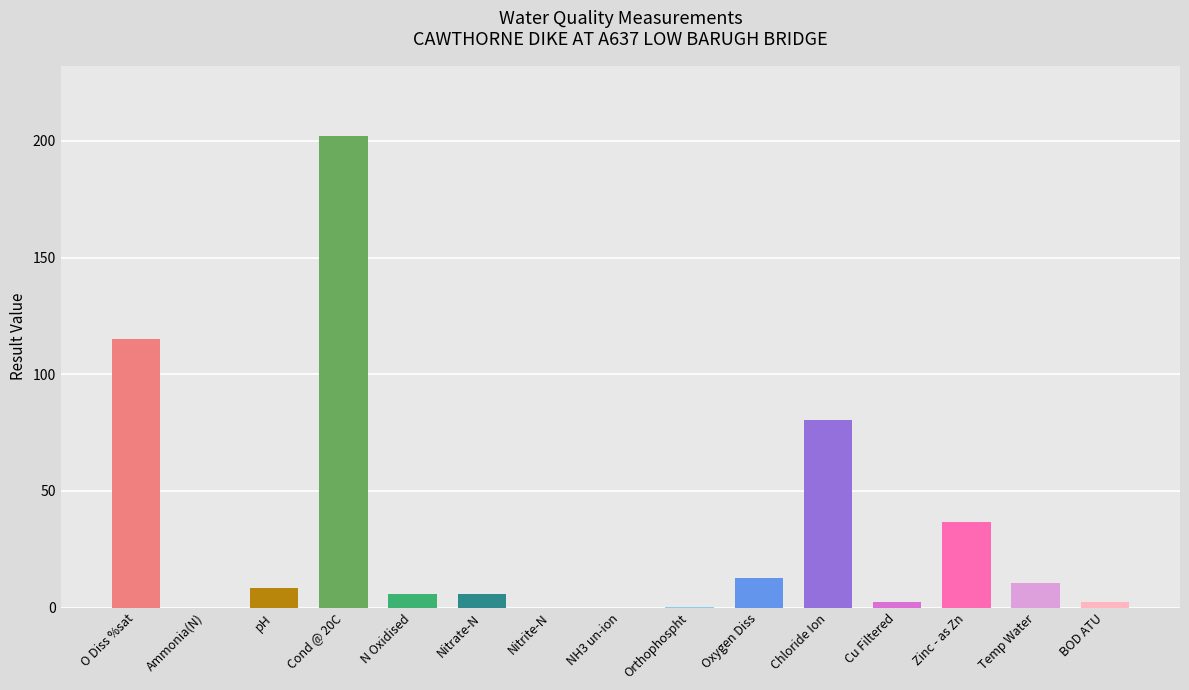

At which label is the value closest to 101?

O Diss %sat